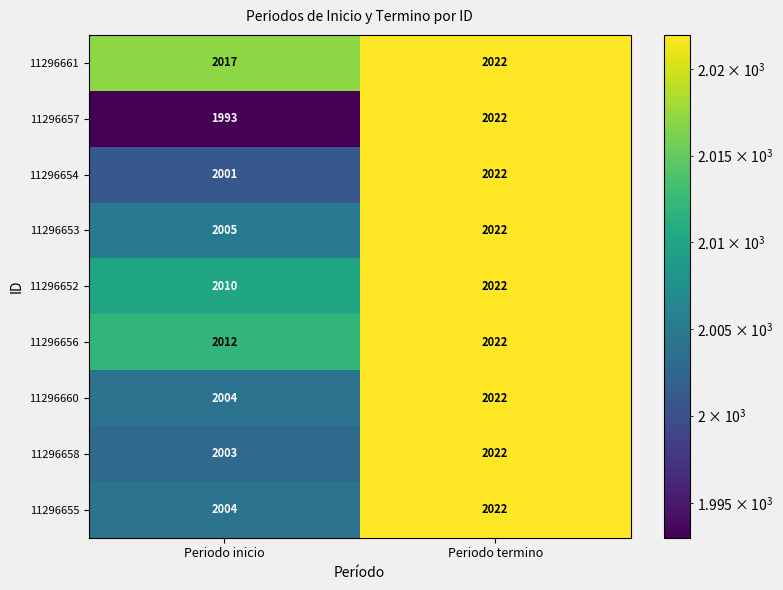

How many distinct data groups are displayed?

9